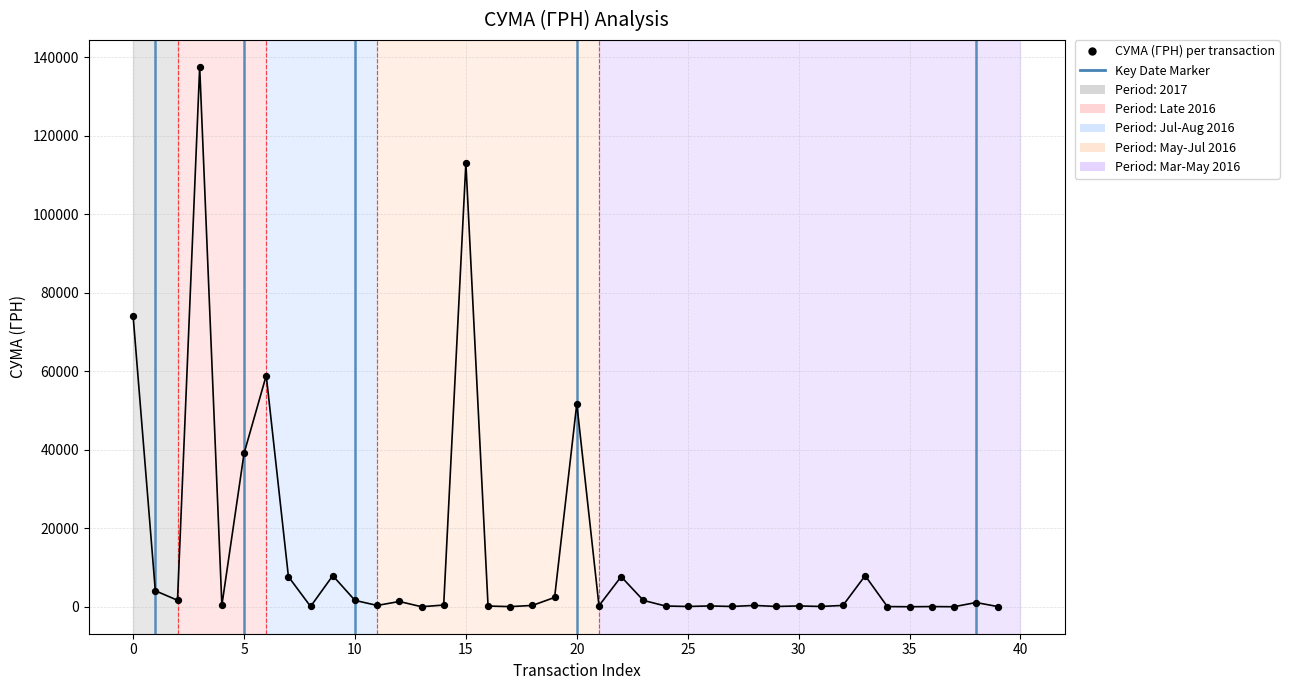

What Y value in the scatter plot is closest to 68755?

73981.0